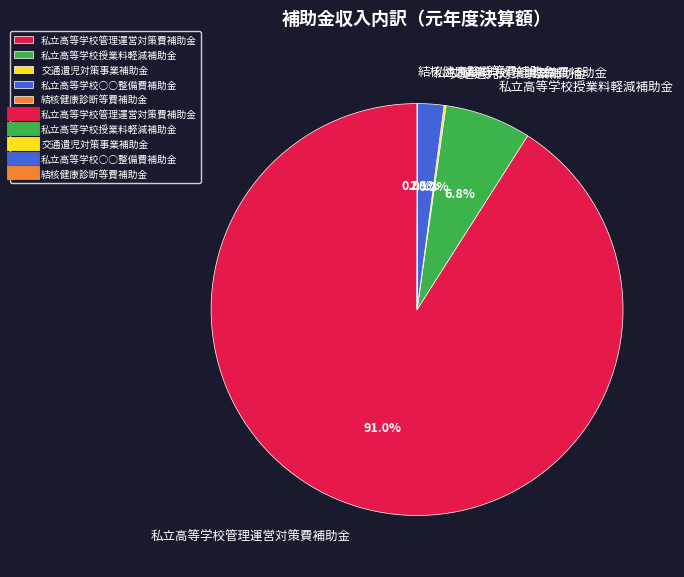

What portion of the pie excludes 私立高等学校○○整備費補助金?

97.9%